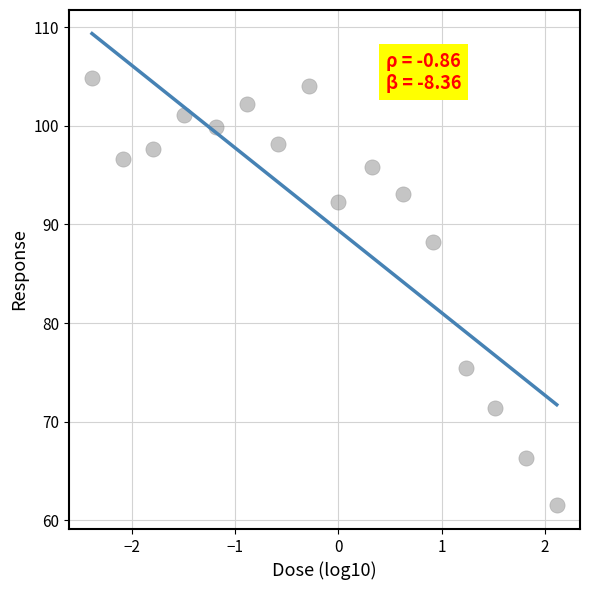

What Y value in the scatter plot is closest to 83?

88.2